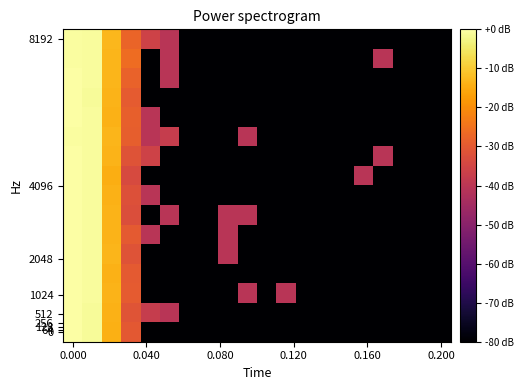

Count the number of categories in the chart.

20